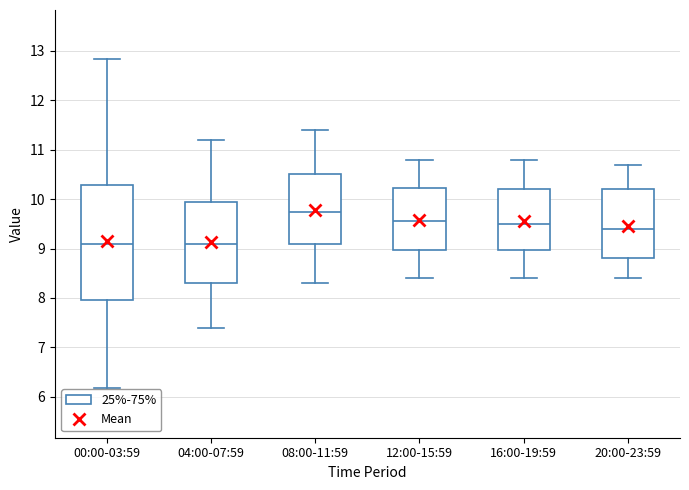

Where is the lower edge of the box for 20:00-23:59 on the y-axis? The values are not printed on the chart, so give them approximately, as read against the axis.

8.8